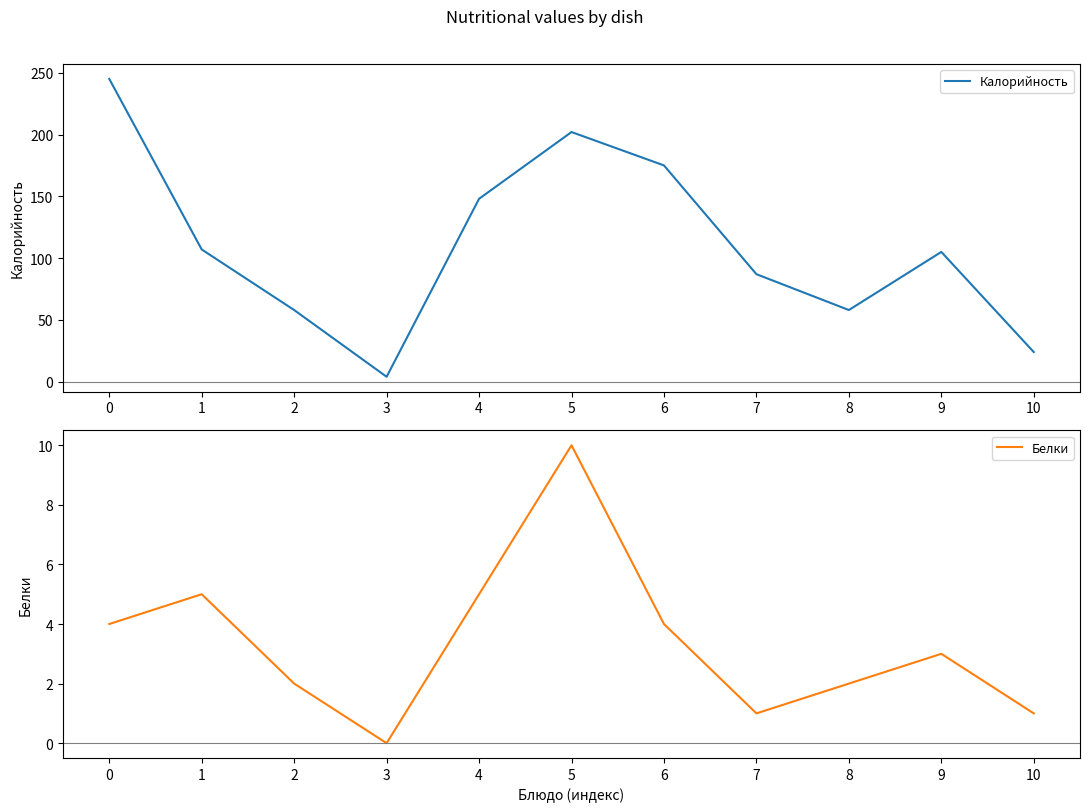

List the series in order of their peak value, lowest first.

Белки, Калорийность